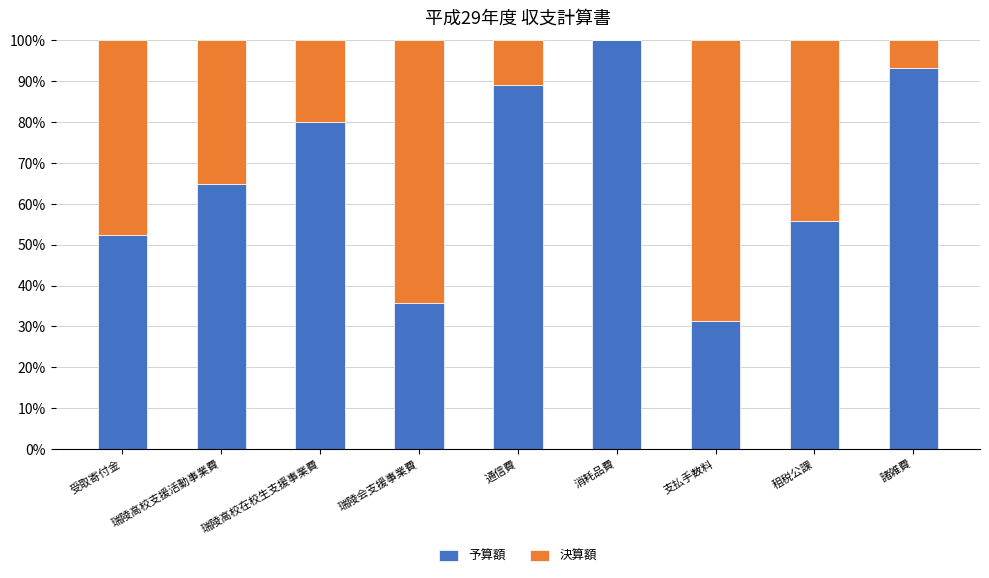

What is the highest value of the 予算額 series?

100.0